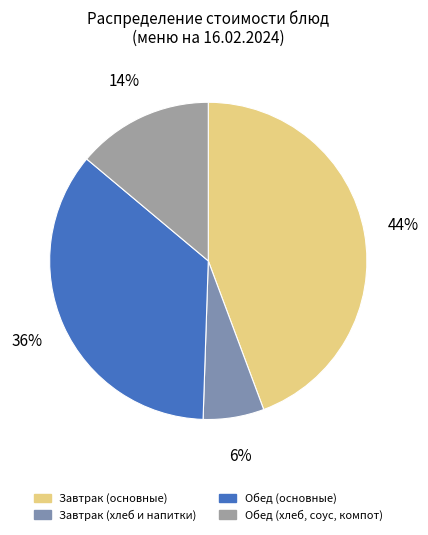

To the nearest percent, what is the average slice percentage?

25%